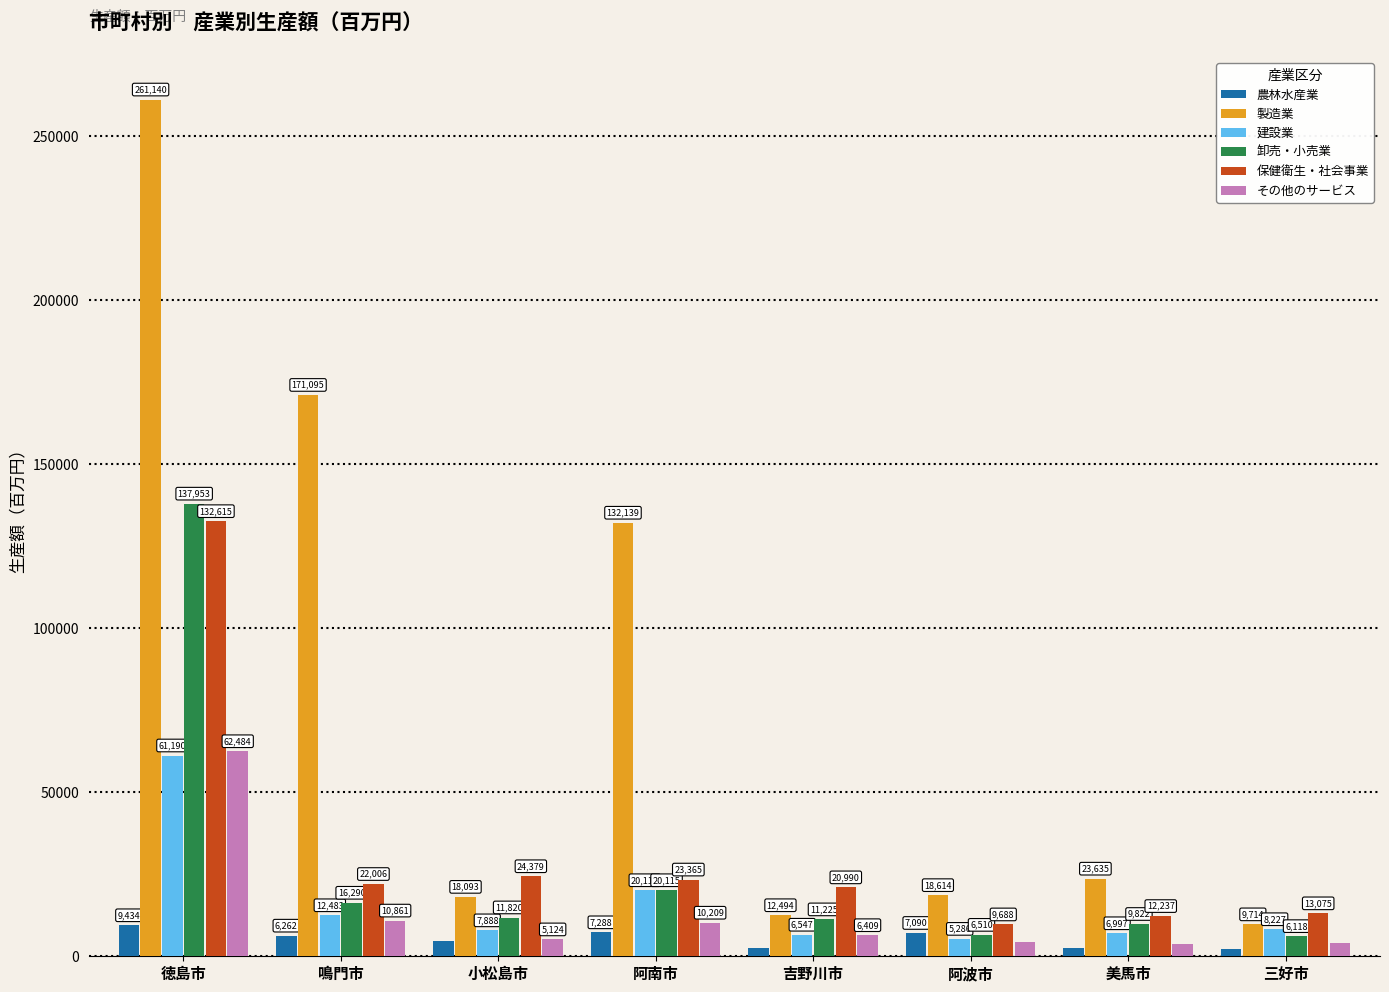

What is the label of the 7th bar from the left?

美馬市